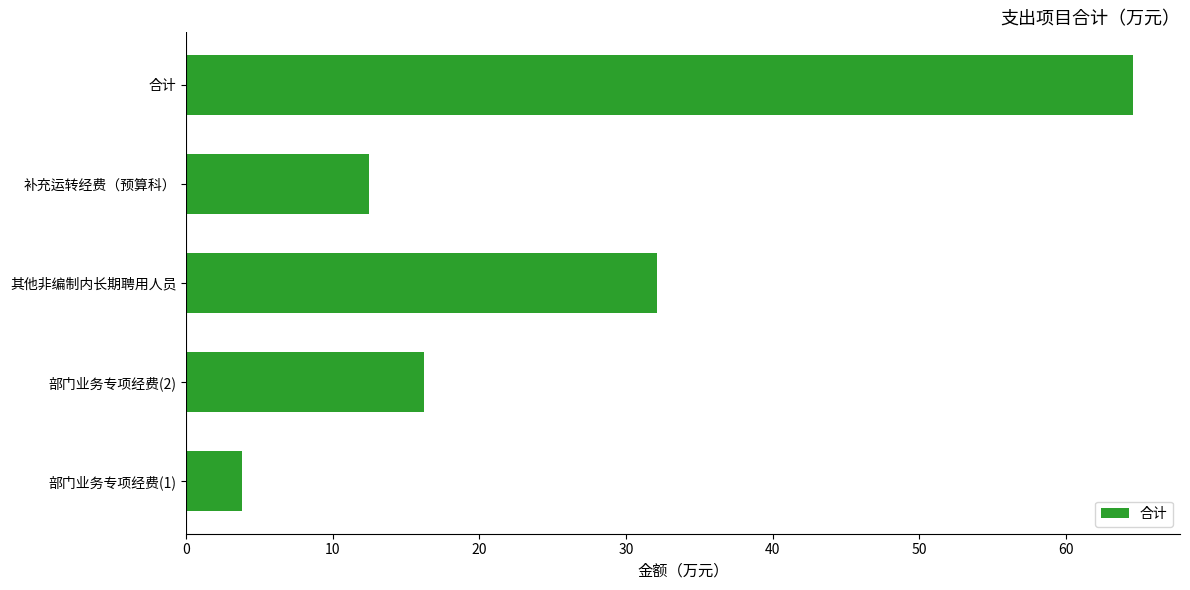

Reading bottom to top, transcribe all the data shown in this chart.

部门业务专项经费(1)=3.8	部门业务专项经费(2)=16.2	其他非编制内长期聘用人员=32.1	补充运转经费（预算科）=12.5	合计=64.6